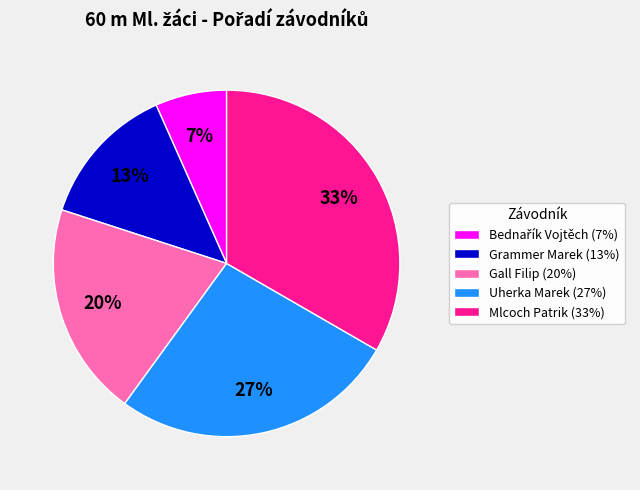

Does Grammer Marek represent more than half of the total?

No